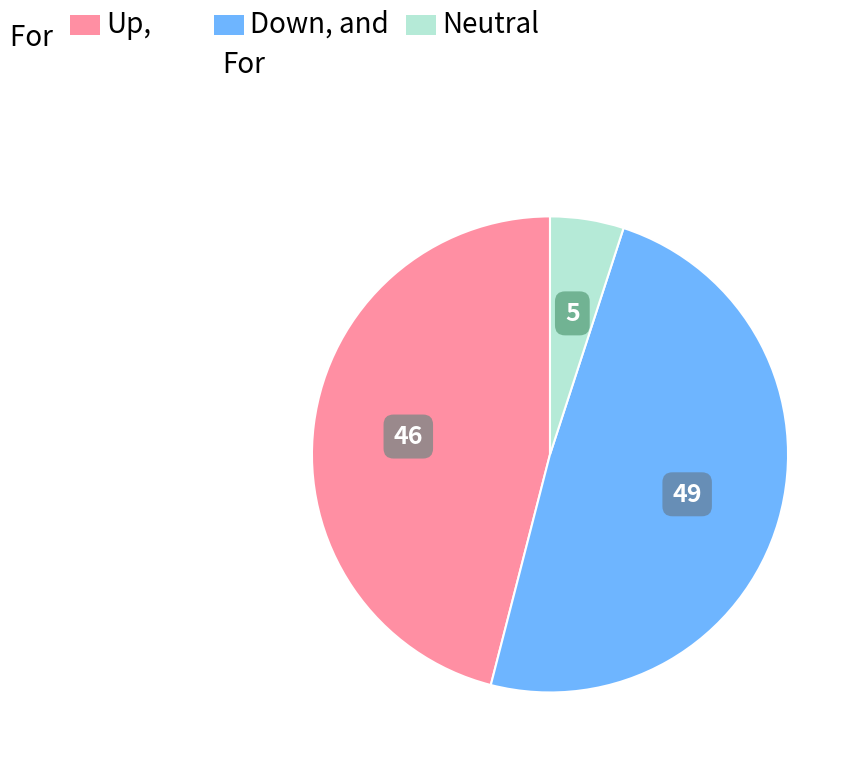

Is there a majority slice in this chart?

No